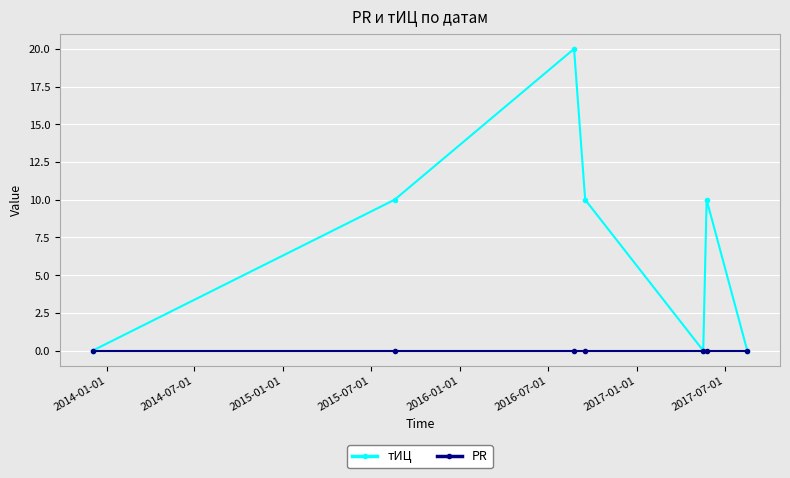

Rank the series by their maximum value, from highest to lowest.

тИЦ, PR